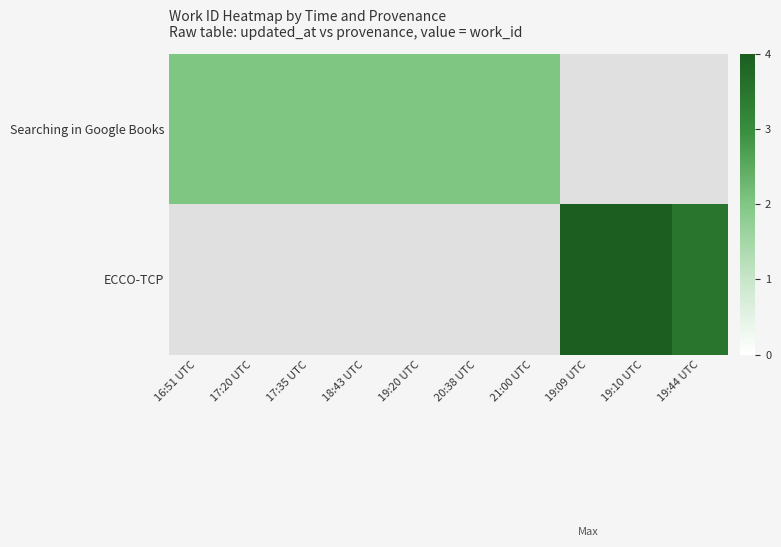

Which category has the lowest value across all series?

16:51 UTC